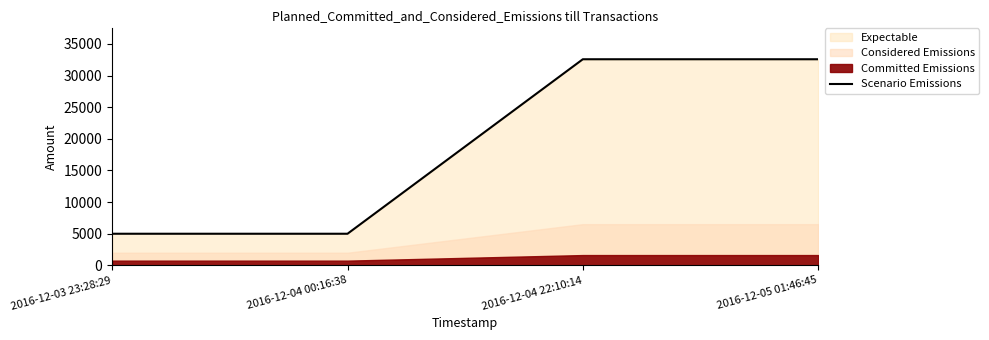

What is the difference between the second highest and second lowest values?

27572.1